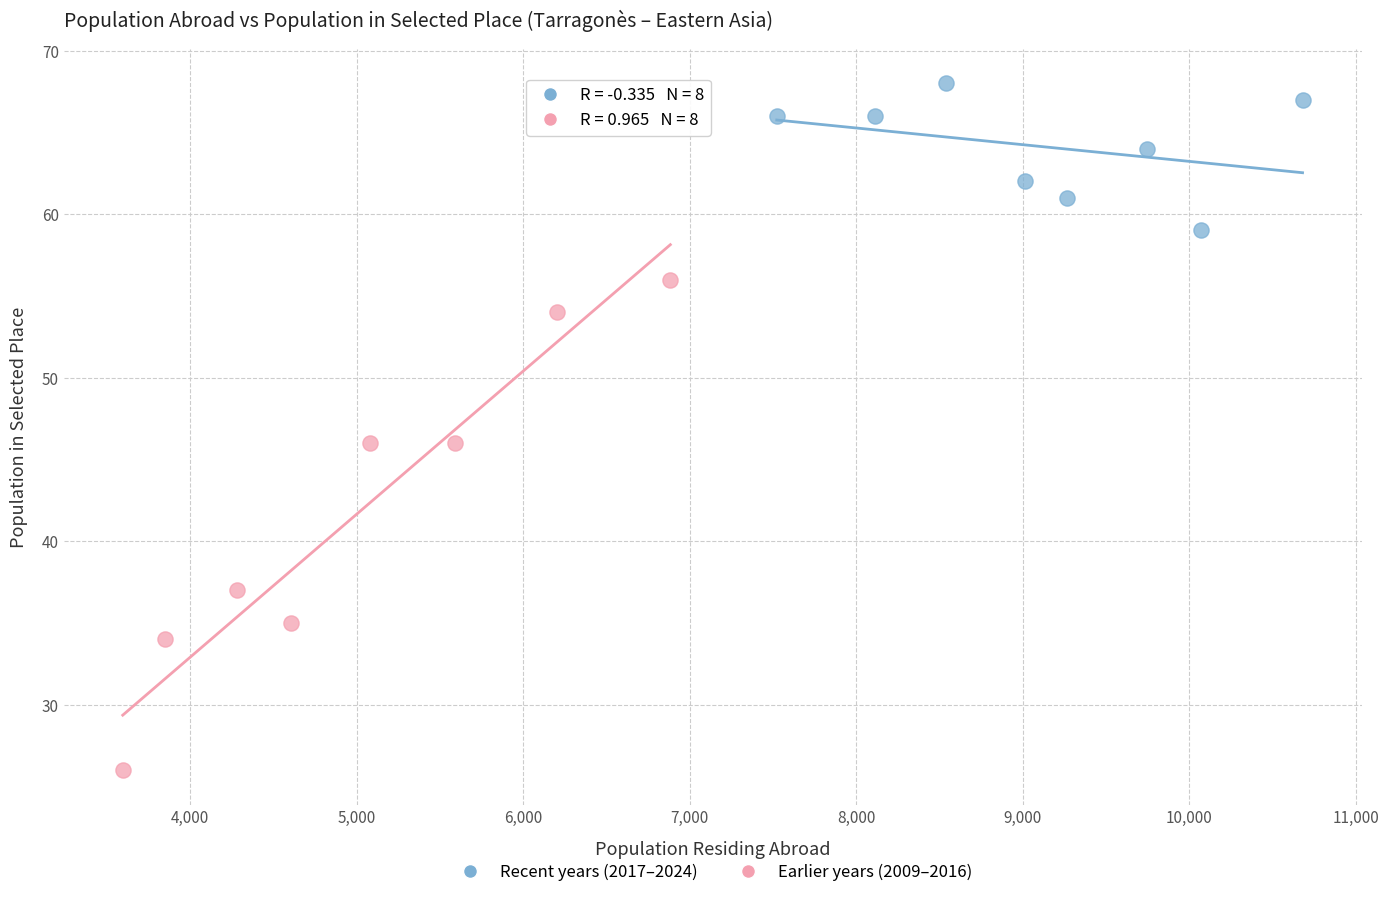

Which series contains the lowest Y value?

Earlier years (2009–2016)